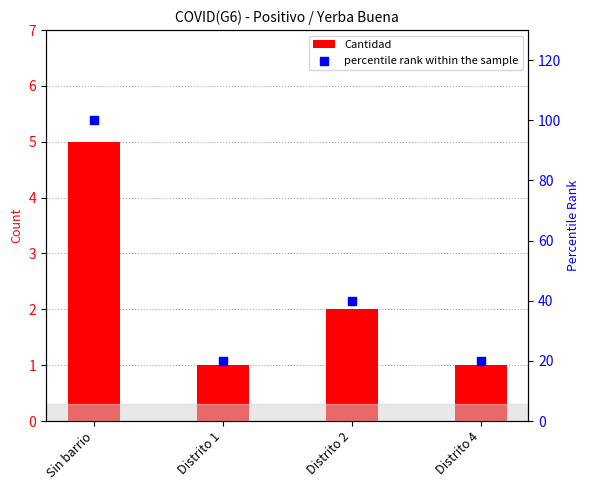

Is the value of percentile rank within the sample at Distrito 2 greater than the value of Cantidad at Distrito 2?

Yes